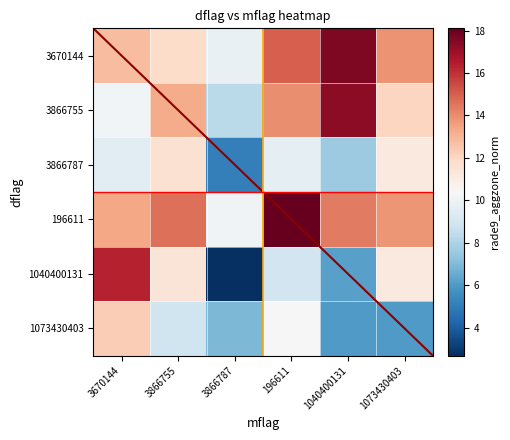

The 1040400131 series shows 11.1 at 1073430403. True or false?

True